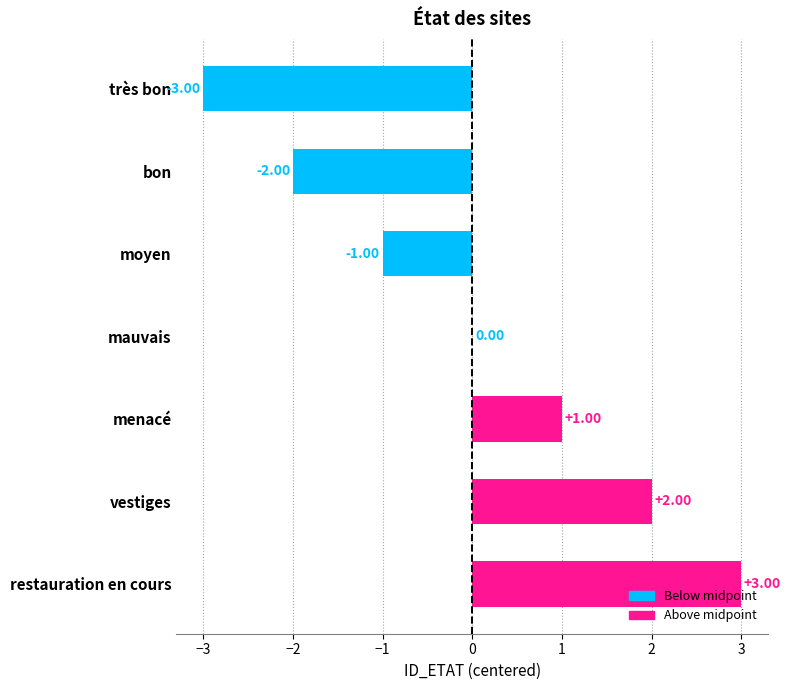

Which category has the highest value across all series?

restauration en cours